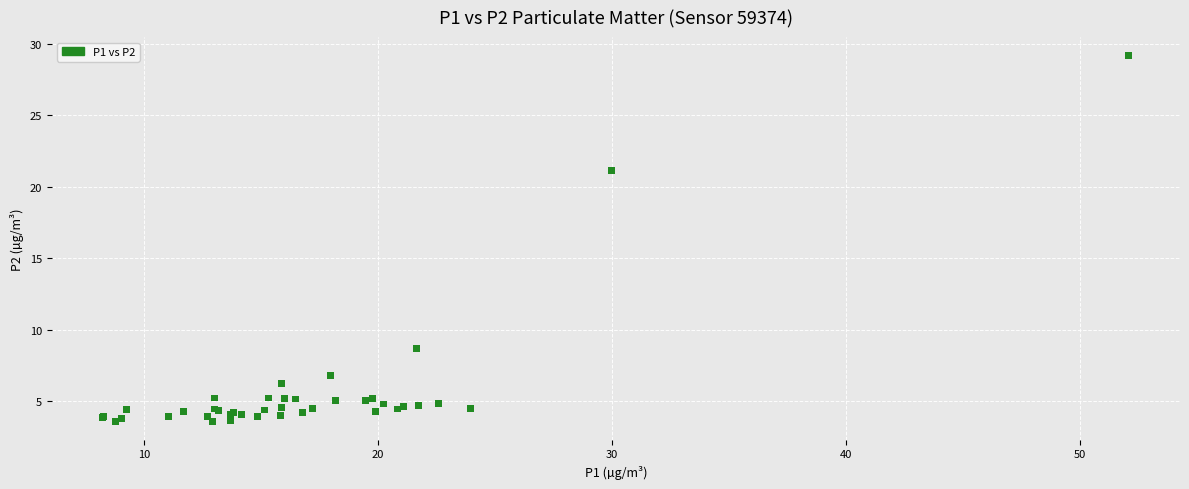

What Y value in the scatter plot is closest to 16?

21.1